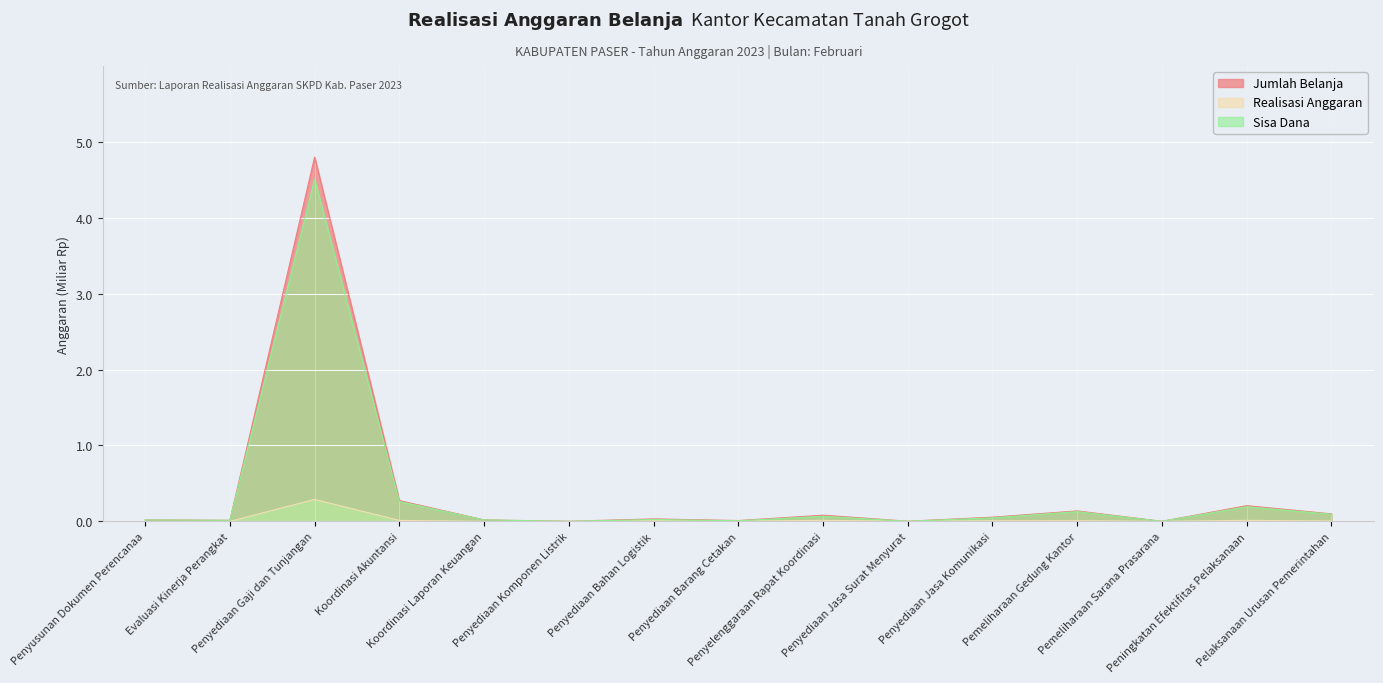

Reading left to right, list all the values displayed in this chart.

Jumlah Belanja: 0.0	0.0	4.8	0.3	0.0	0.0	0.0	0.0	0.1	0.0	0.1	0.1	0.0	0.2	0.1
Realisasi Anggaran: 0.0	0.0	0.3	0.0	0.0	0.0	0.0	0.0	0.0	0.0	0.0	0.0	0.0	0.0	0.0
Sisa Dana: 0.0	0.0	4.5	0.3	0.0	0.0	0.0	0.0	0.1	0.0	0.0	0.1	0.0	0.2	0.1